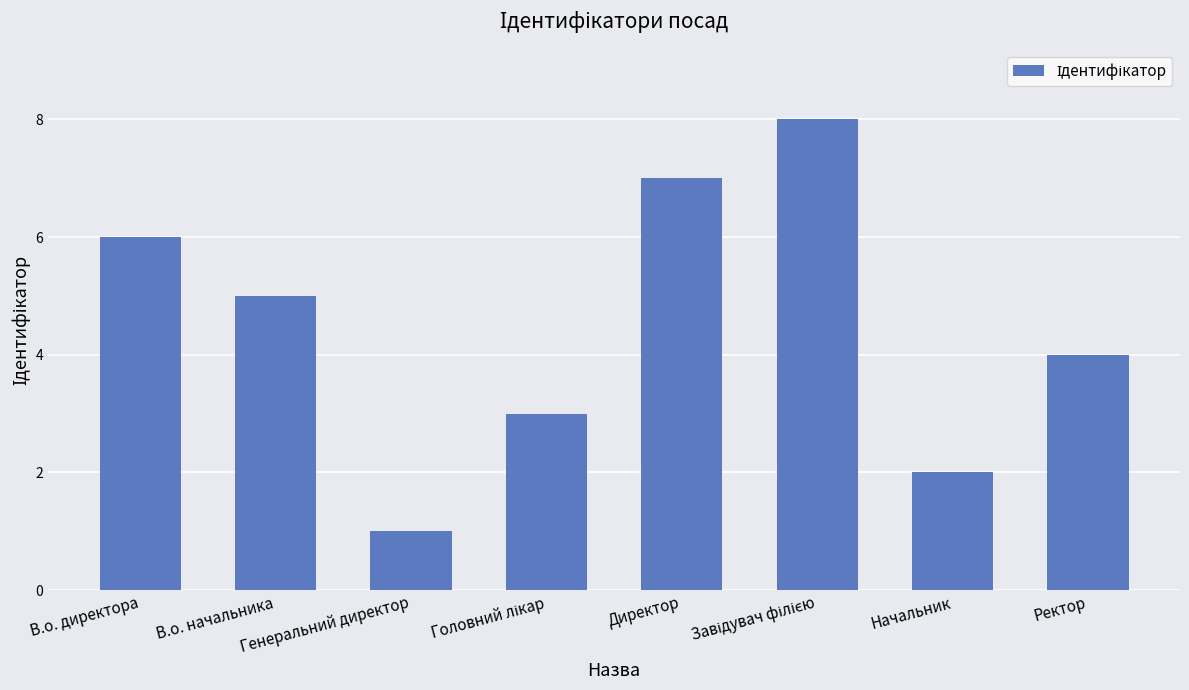

Count the values in the range 3 to 7.

5